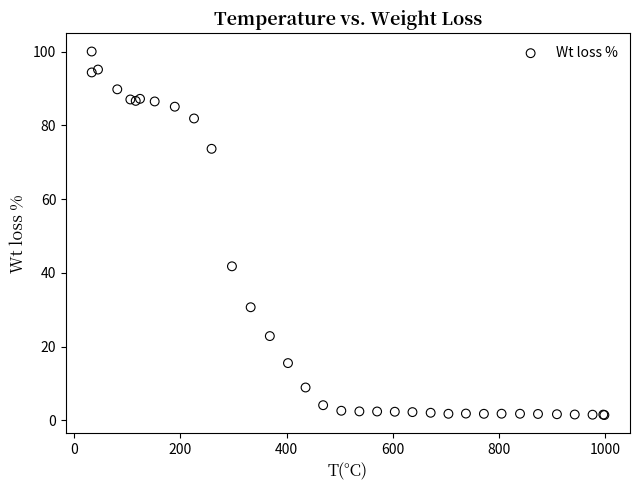

What Y value in the scatter plot is closest to 50?

41.8